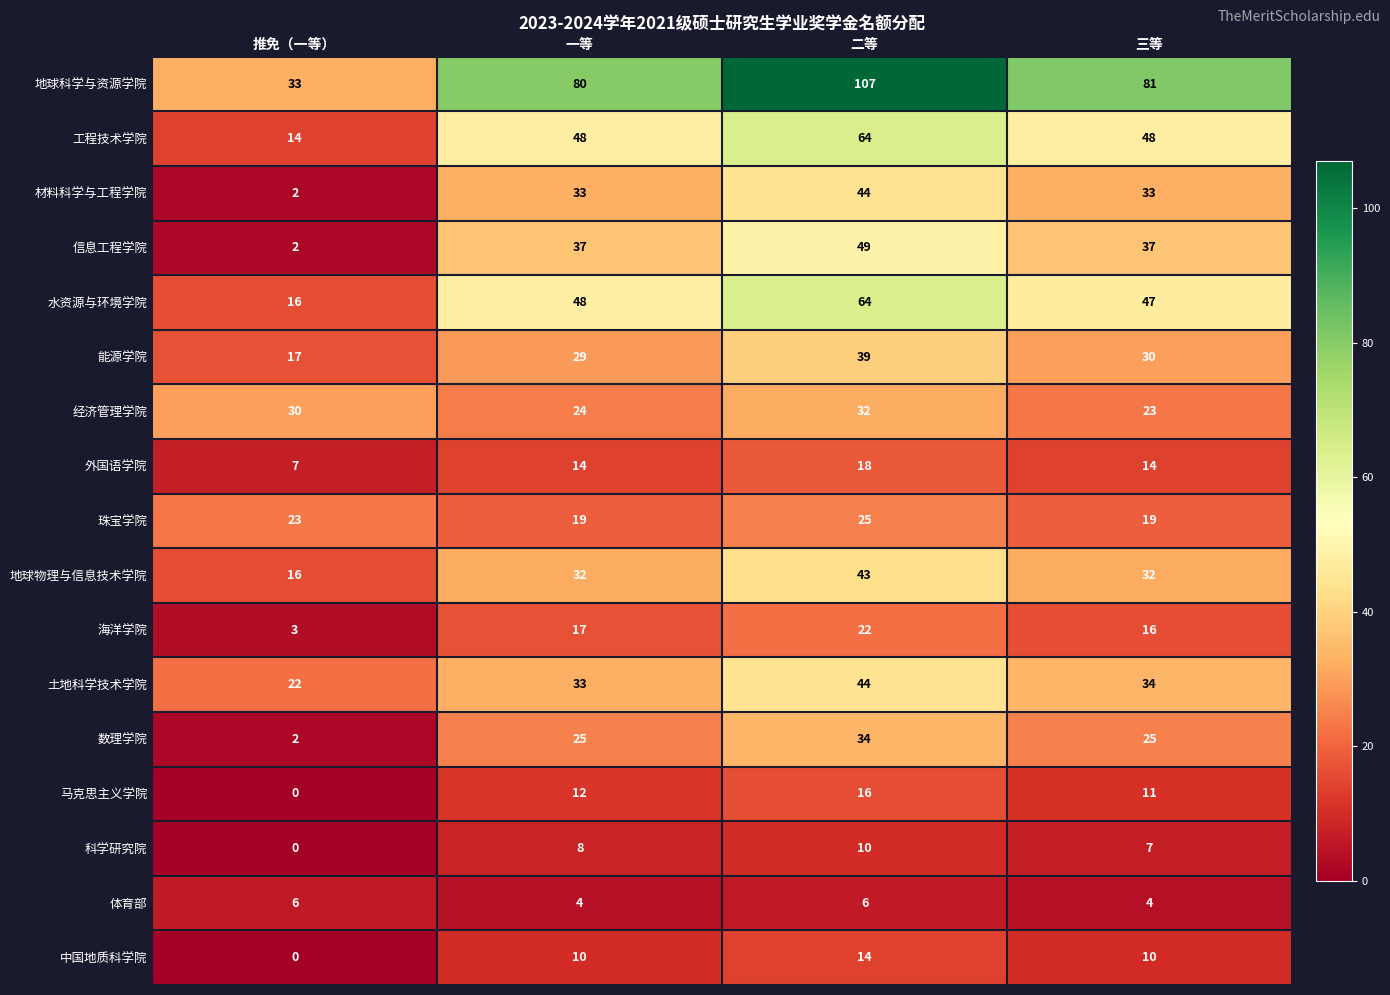

At how many categories does at least one series exceed 32?

4